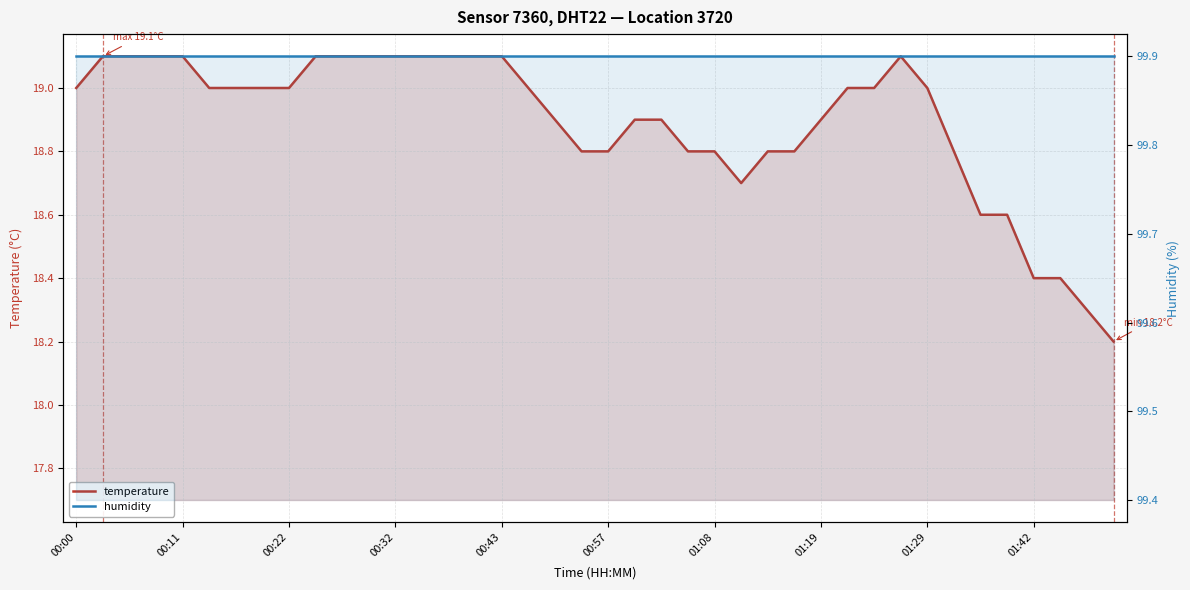

What is the approximate value of temperature at 37?

18.4